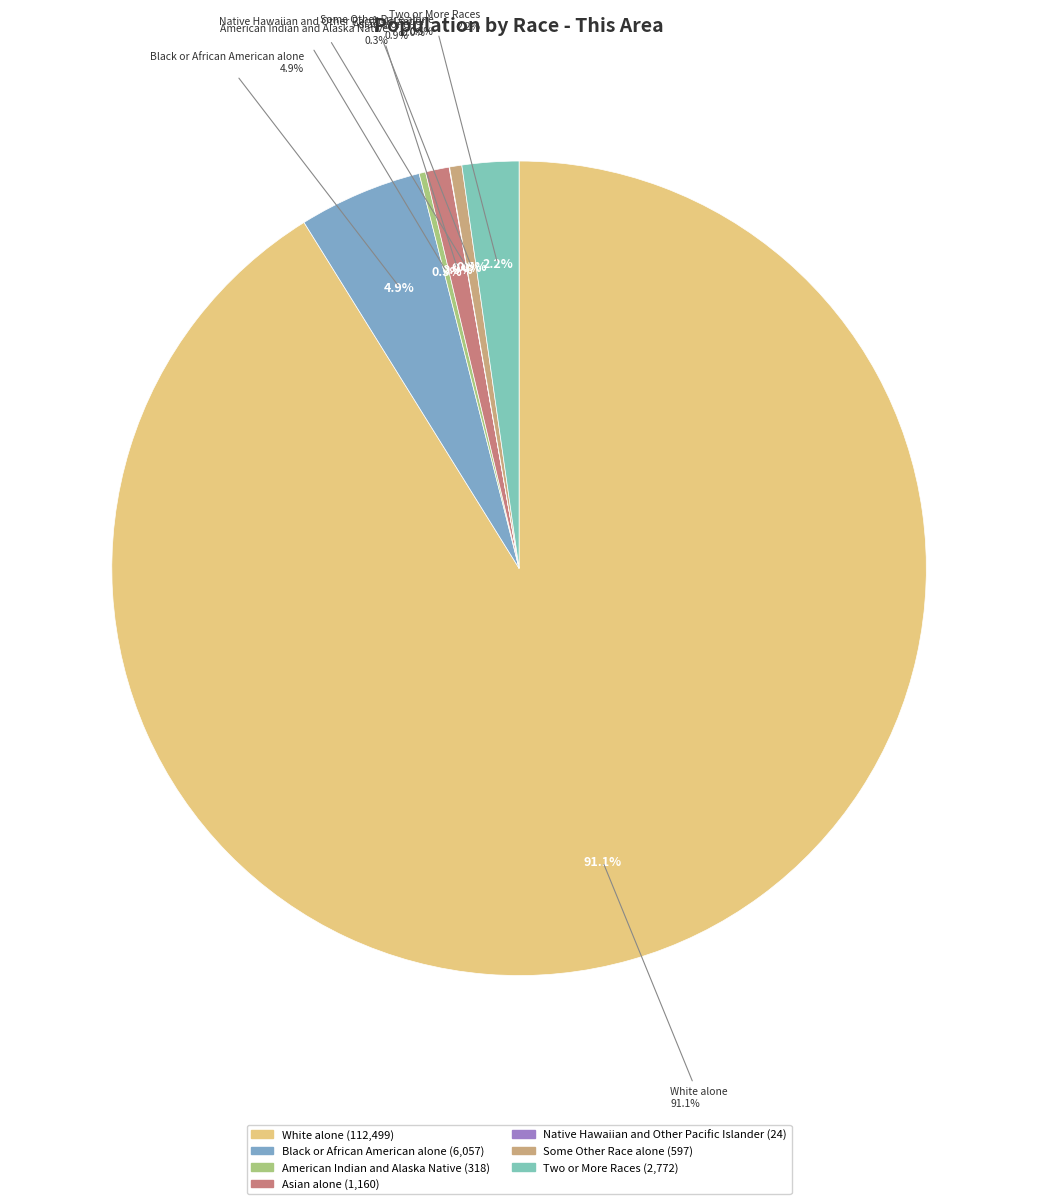

Count the number of slices in the pie.

7